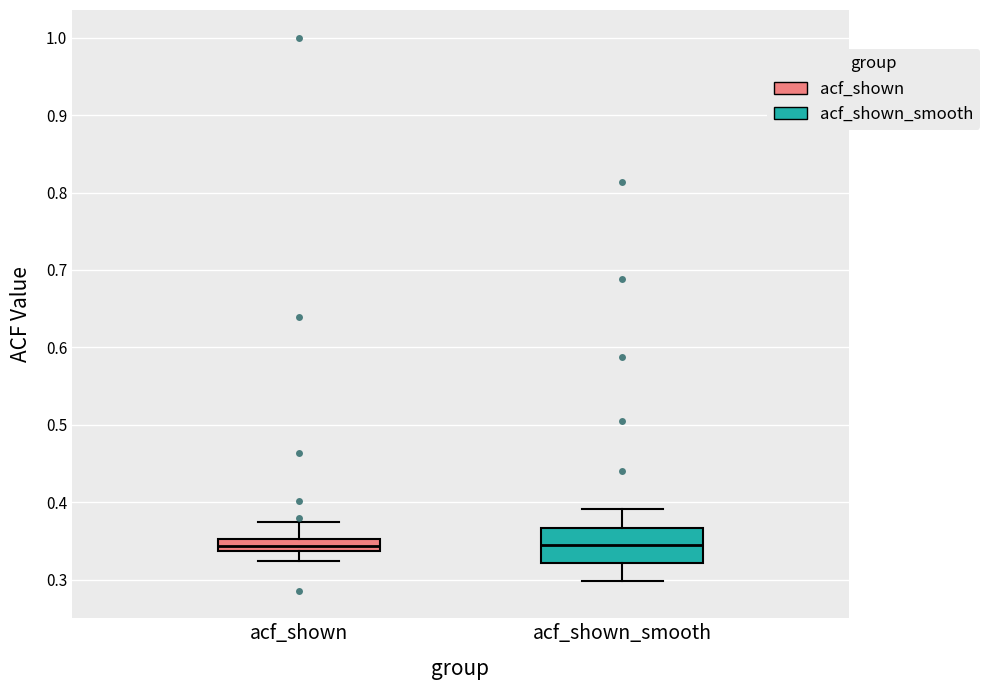

Which box is the tallest, from its lower edge to its upper edge?

acf_shown_smooth